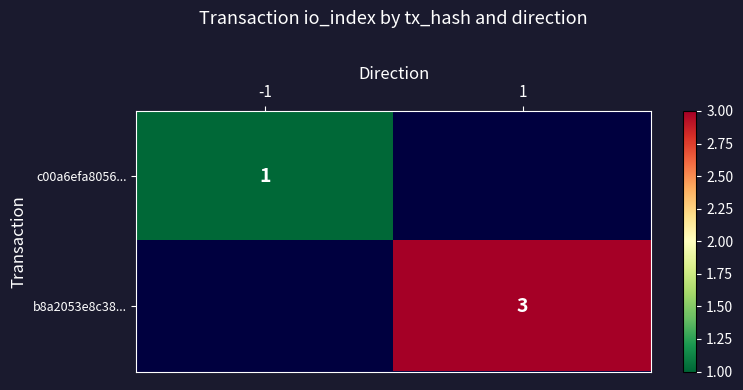

True or false: c00a6efa8056... has a value of 2 at -1.

False